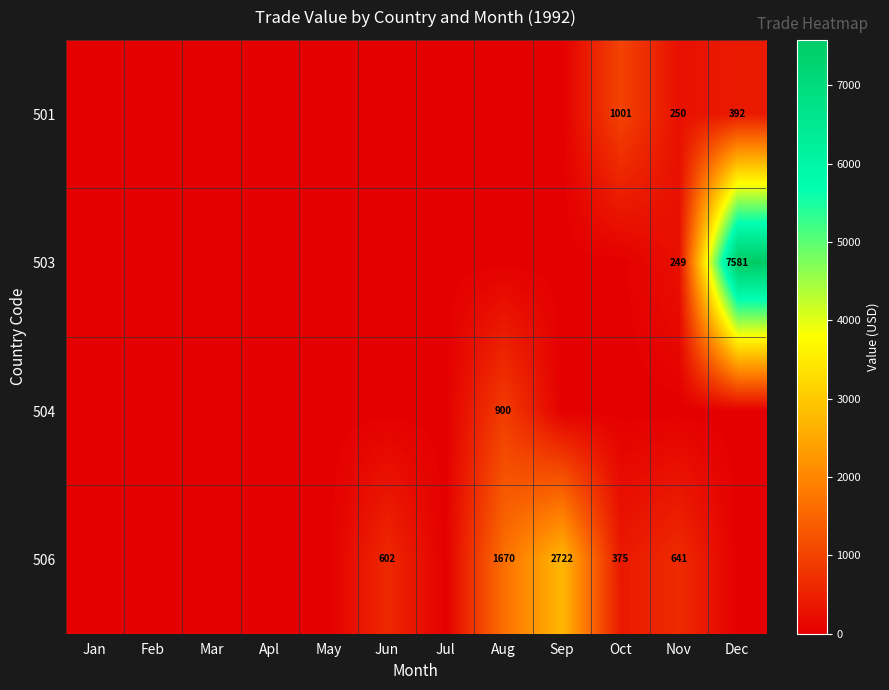

What is the maximum value shown in the chart?

7581